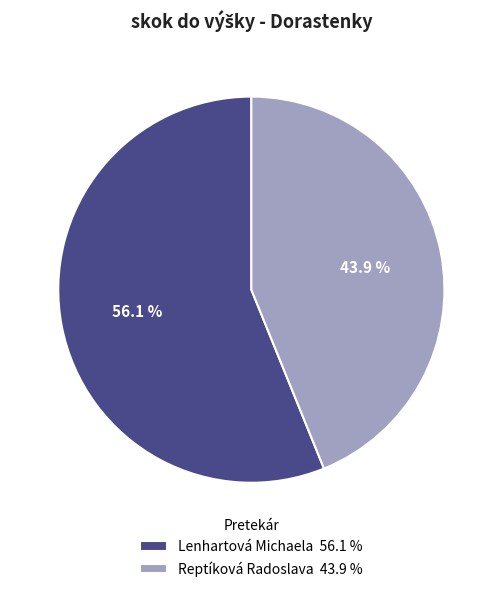

What is the smallest slice in the pie chart?

Reptíková Radoslava